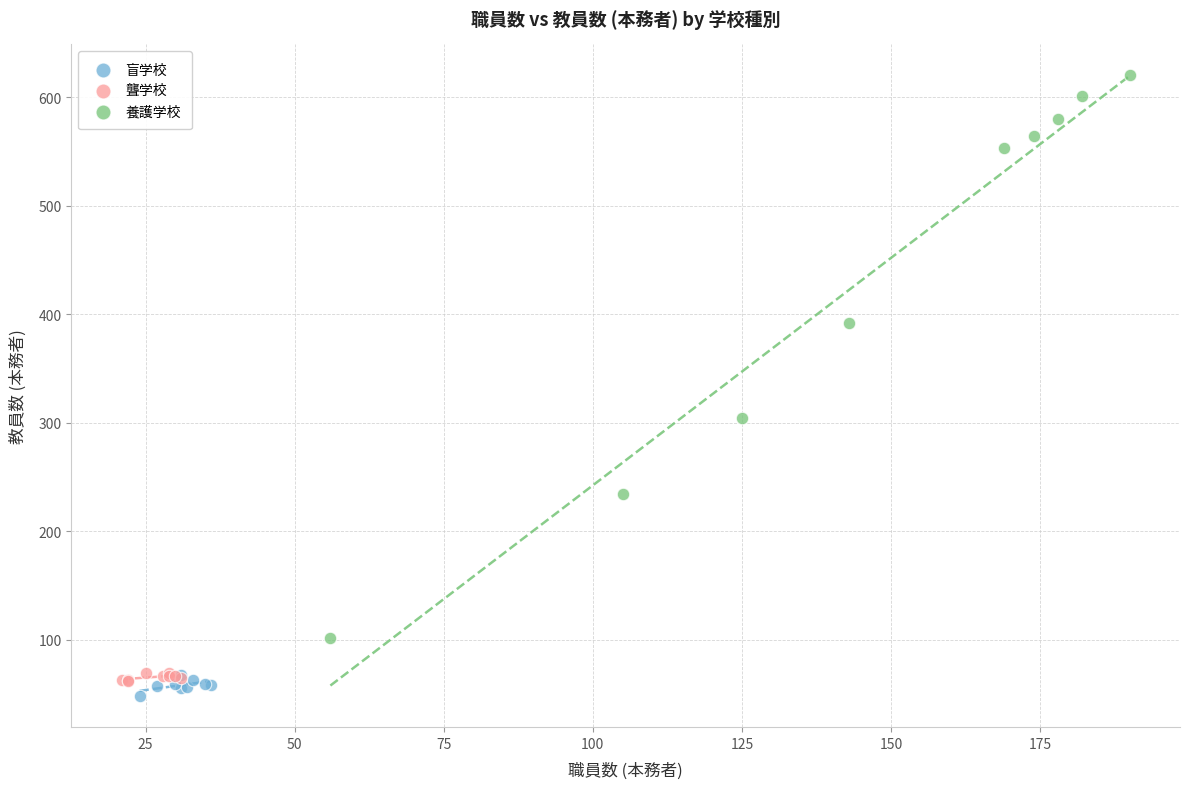

Which series has the widest spread of Y values?

養護学校